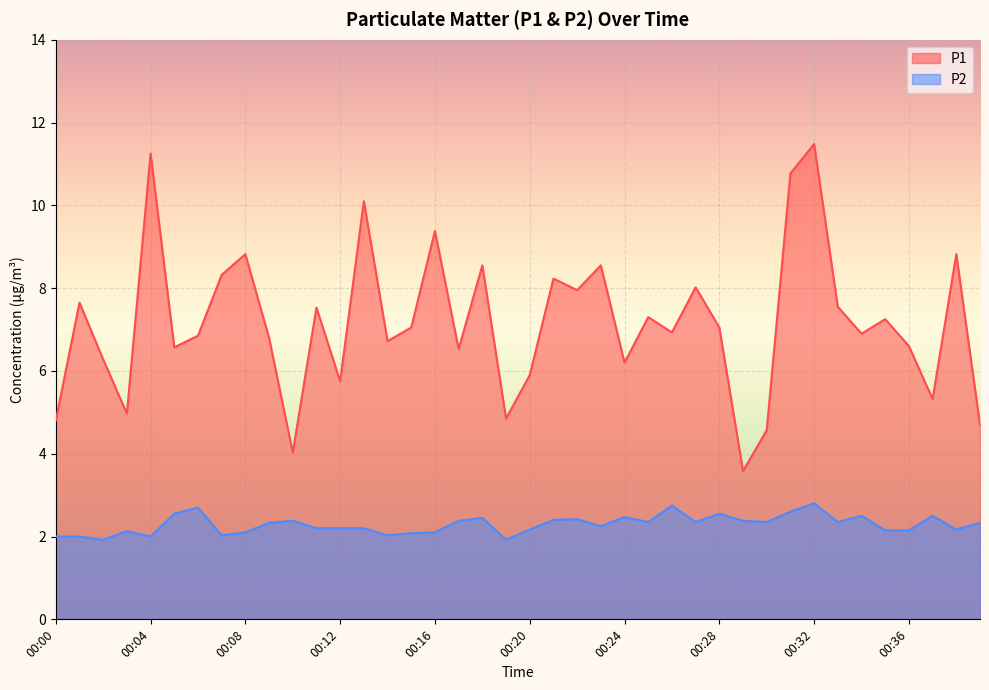

List the series in order of their overall mean, lowest first.

P2, P1